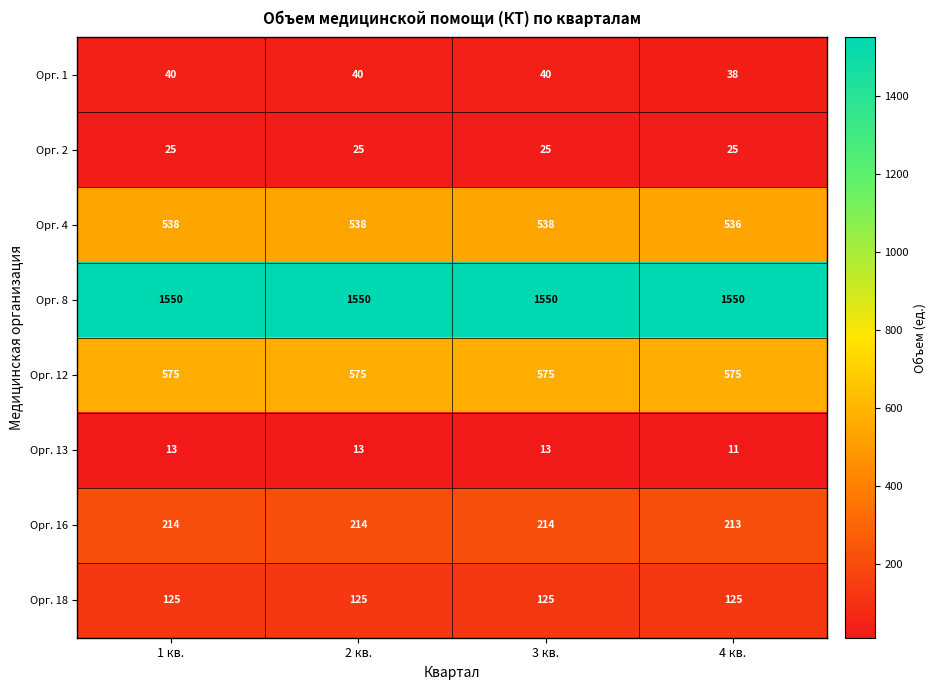

Rank the series by their maximum value, from highest to lowest.

Орг. 8, Орг. 12, Орг. 4, Орг. 16, Орг. 18, Орг. 1, Орг. 2, Орг. 13